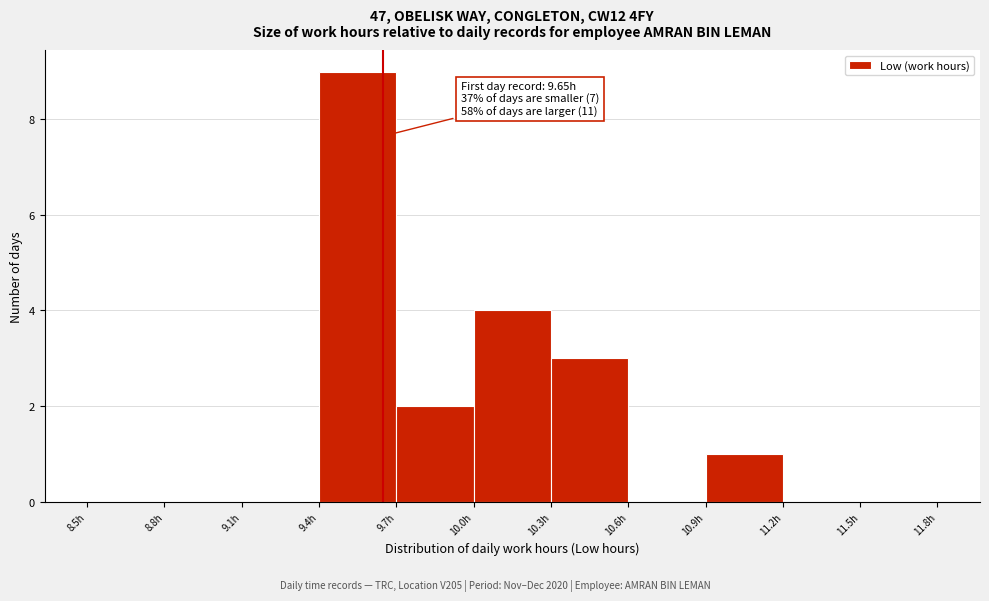

Over which range of the x-axis is the bar tallest?

9.4 to 9.7